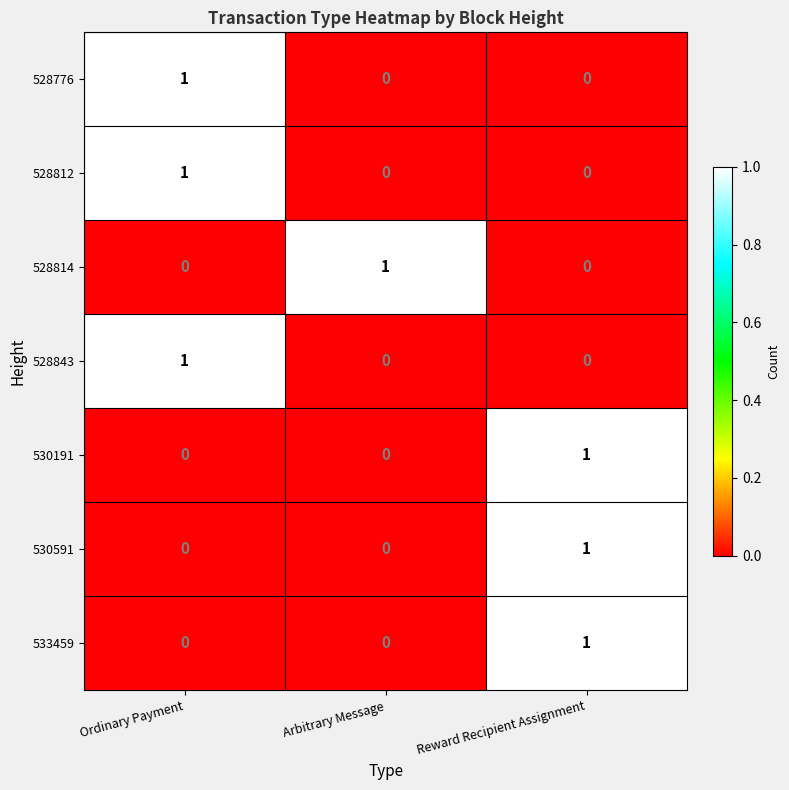

The value of 528812 at Ordinary Payment is 1. True or false?

True